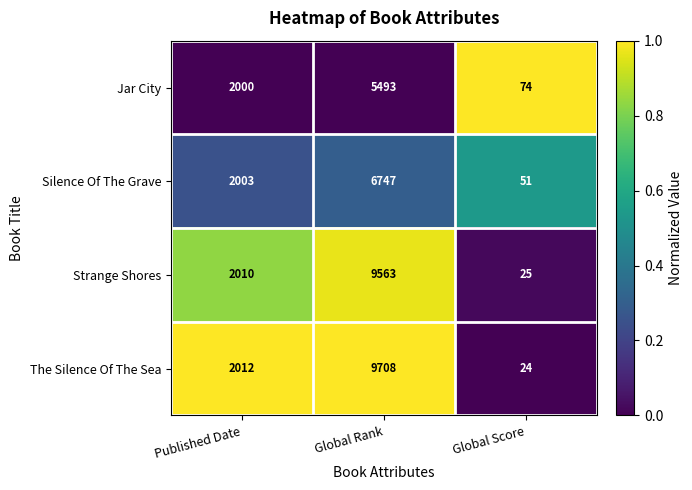

Reading left to right, list all the values displayed in this chart.

Jar City: 2000	5493	74
Silence Of The Grave: 2003	6747	51
Strange Shores: 2010	9563	25
The Silence Of The Sea: 2012	9708	24